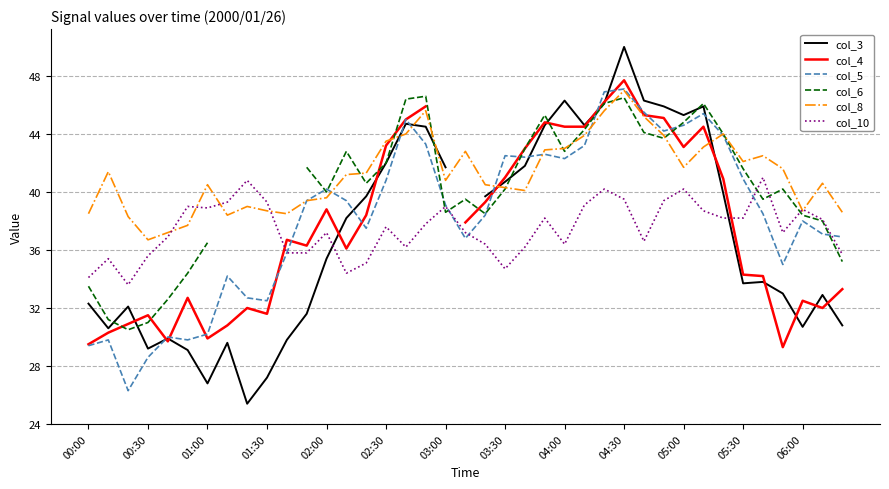

Does the chart have visible grid lines?

Yes